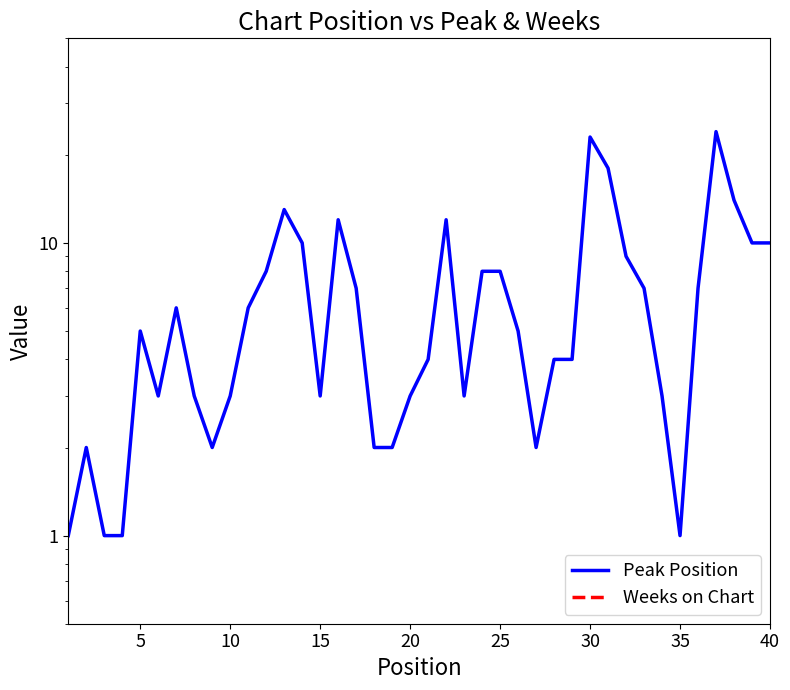

True or false: Peak Position and Weeks on Chart intersect in this chart.

False